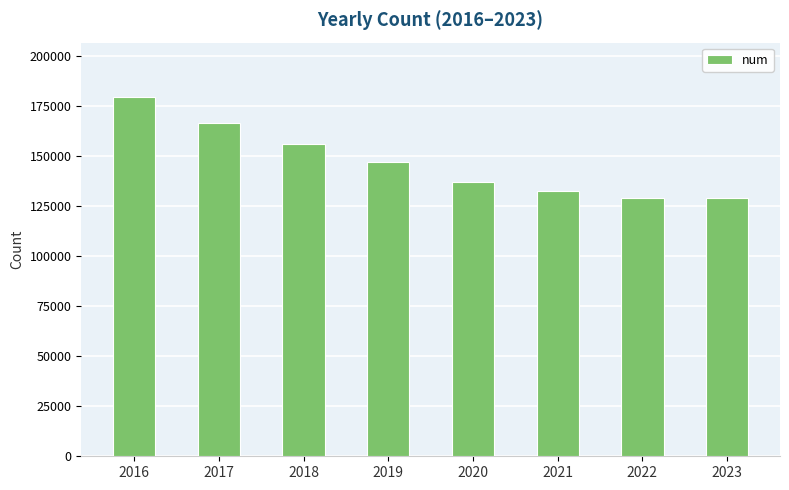

Is it true that the value at 2017 is 166349?

True